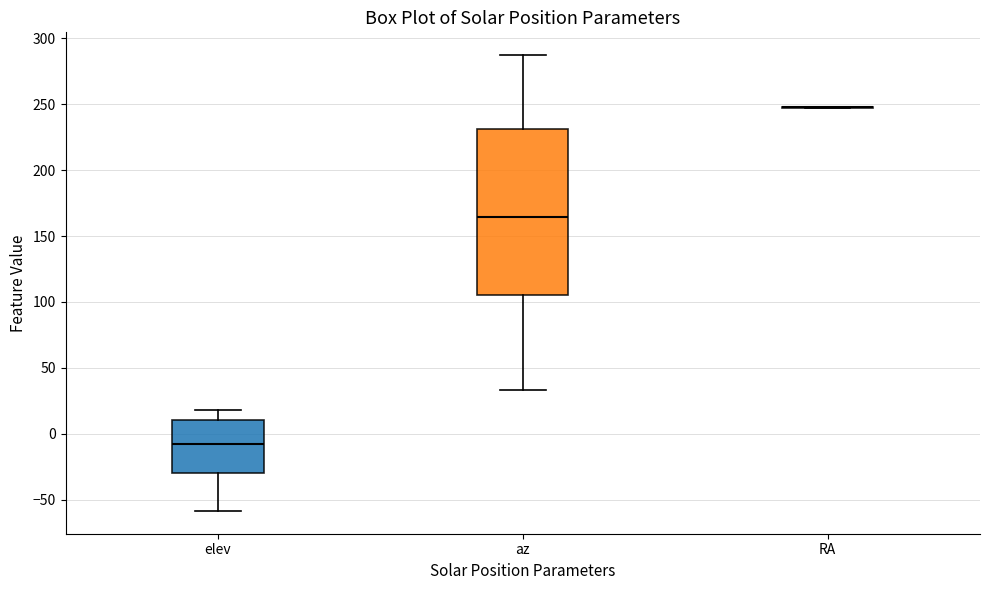

Reading left to right, read every box against the y-axis: the position of its median line, the range the box covers, and the ends of its whiskers. The values are not printed on the chart, so give them approximately, as read against the axis.

elev: median -5, box -30 to 10, whiskers -60 to 20
az: median 165, box 105 to 230, whiskers 35 to 285
RA: box collapsed to a line at 245, whiskers 245 to 250